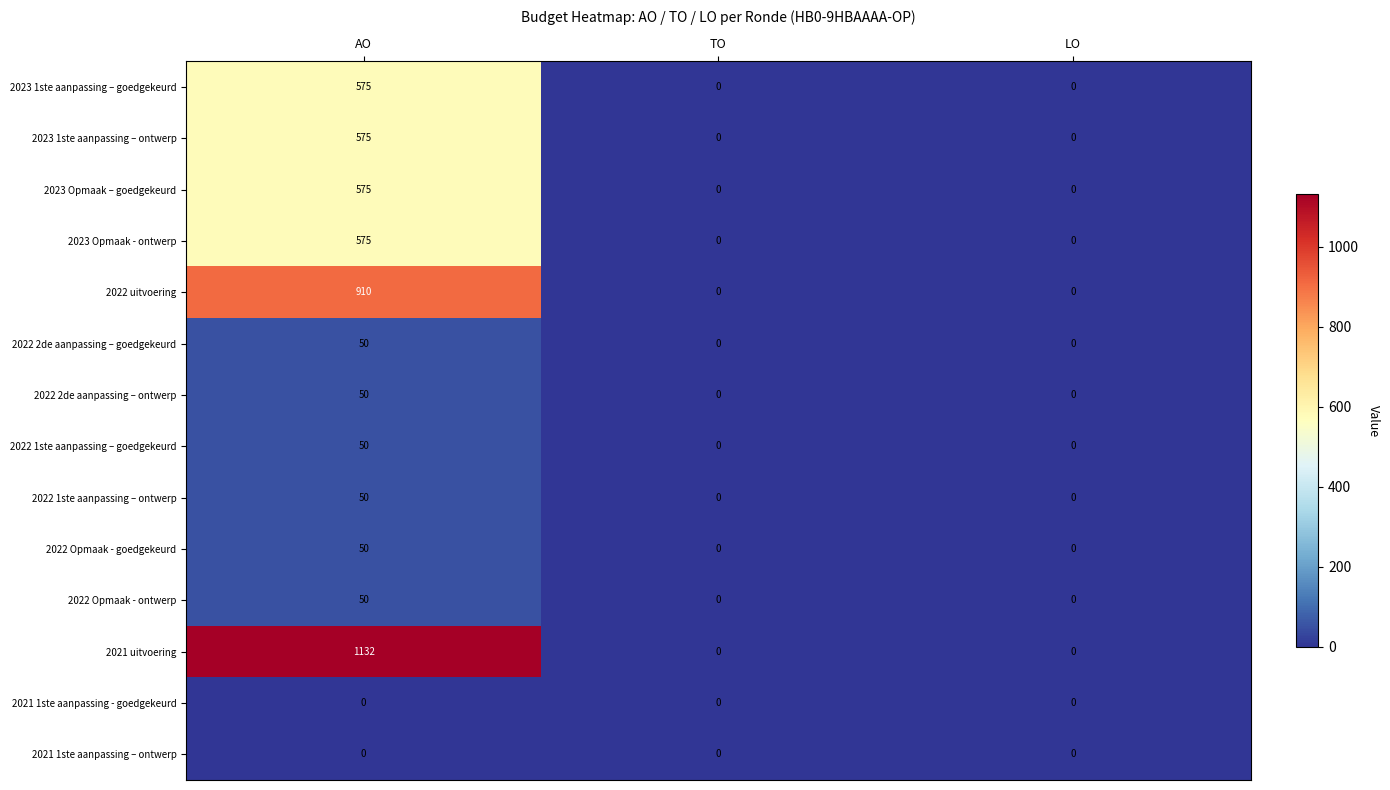

Which category has the highest value across all series?

AO